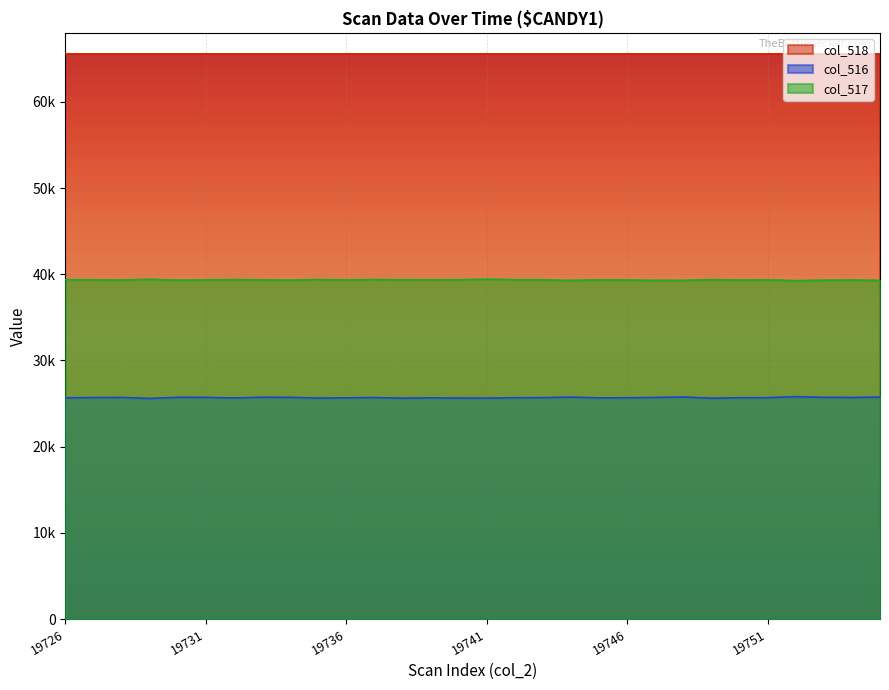

Rank the series by their average value, from lowest to highest.

col_516, col_517, col_518